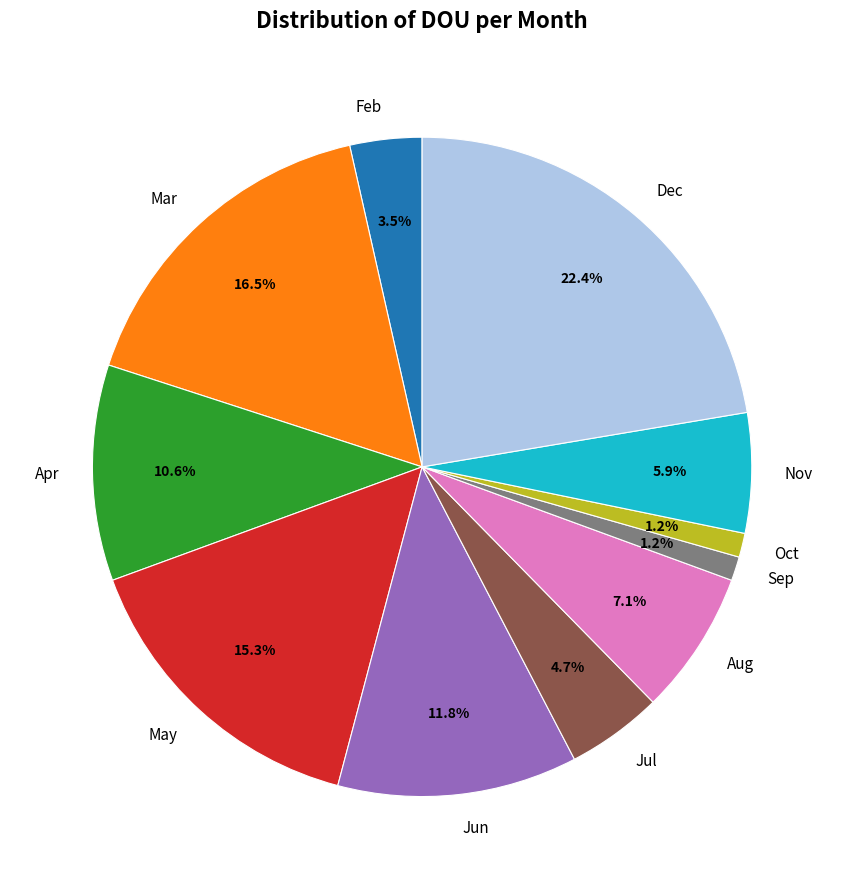

Does any single category account for the majority?

No